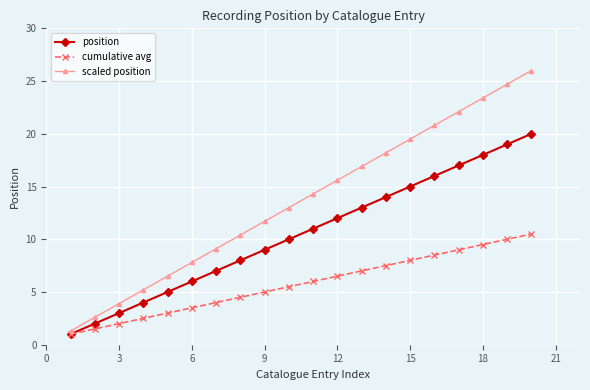

Which series has the largest range (max minus min)?

scaled position